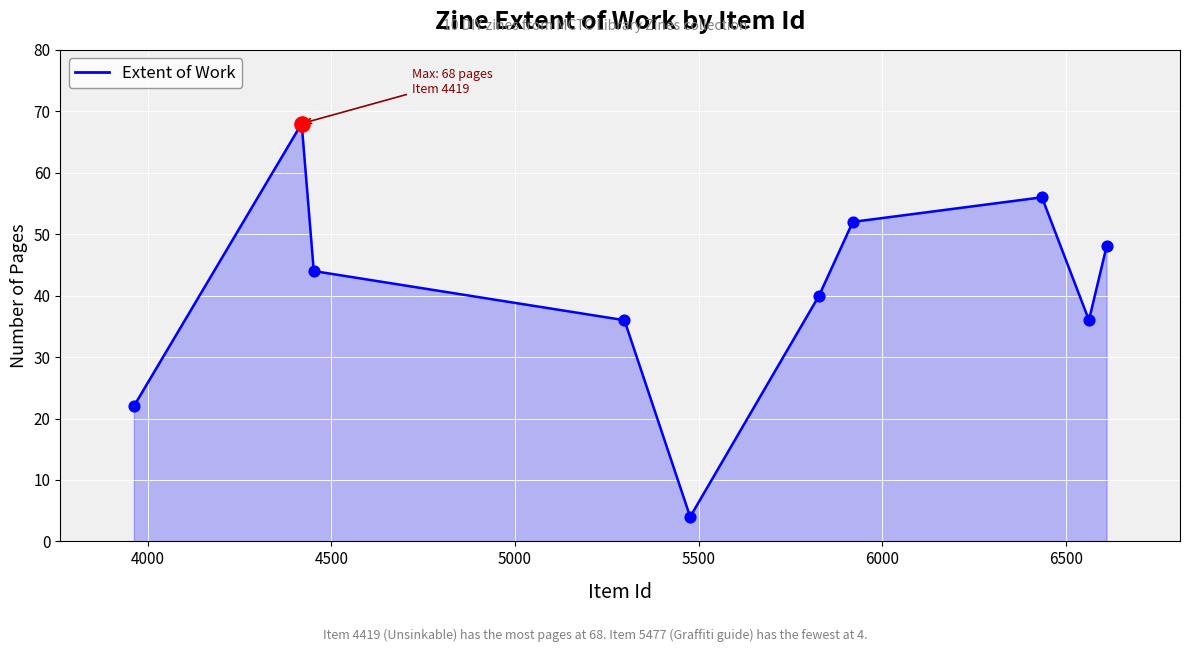

What is the smallest value displayed?

4